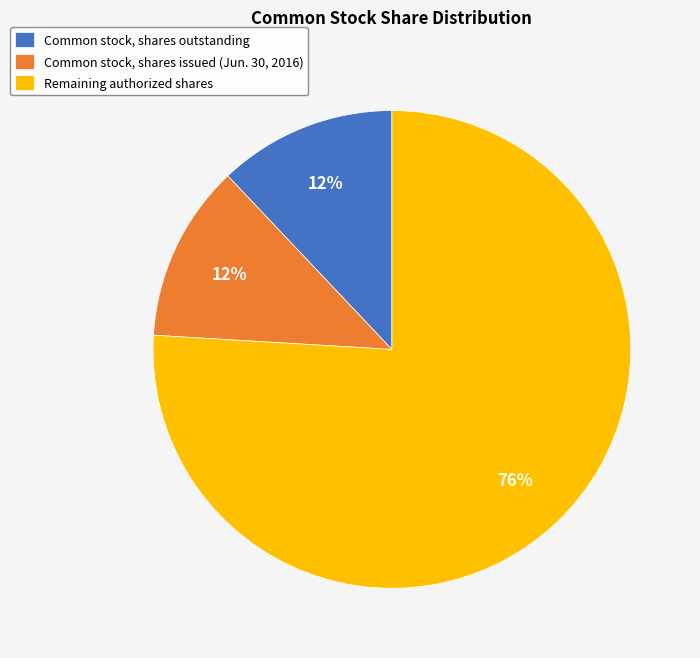

To the nearest percent, what is the difference between the largest and smallest slice percentages?

64%